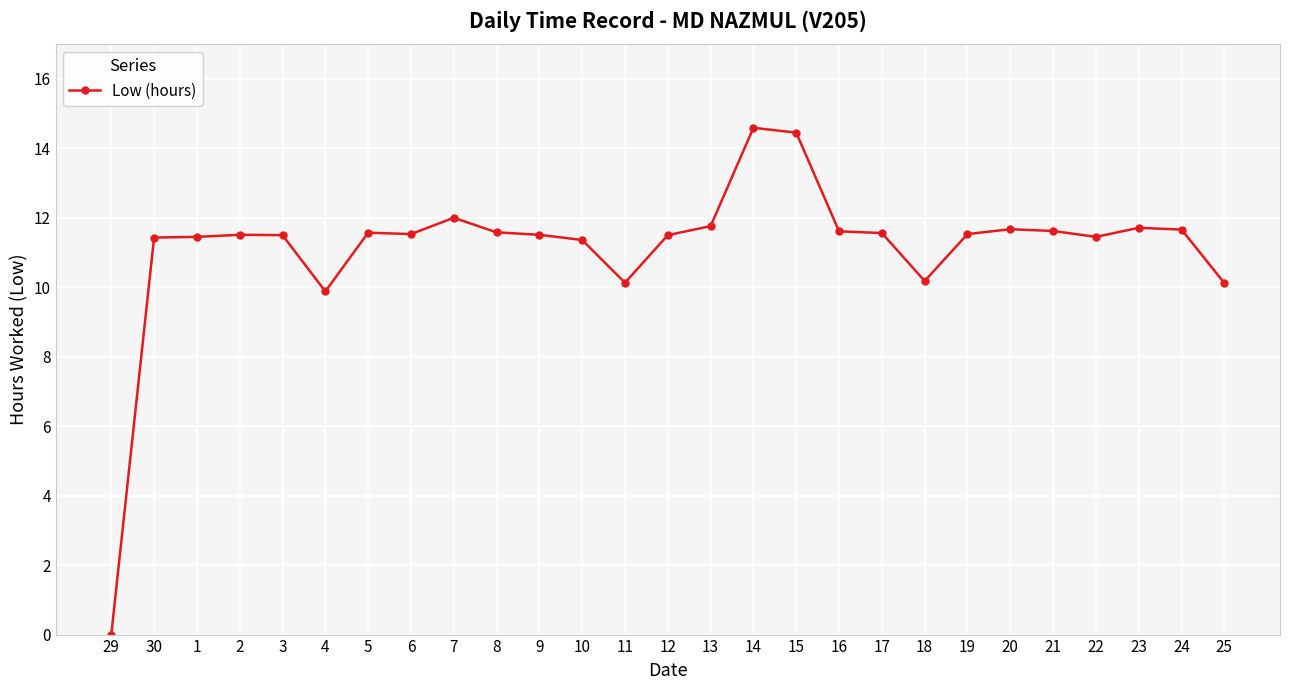

Is it true that the value at 24 is 11.7?

True